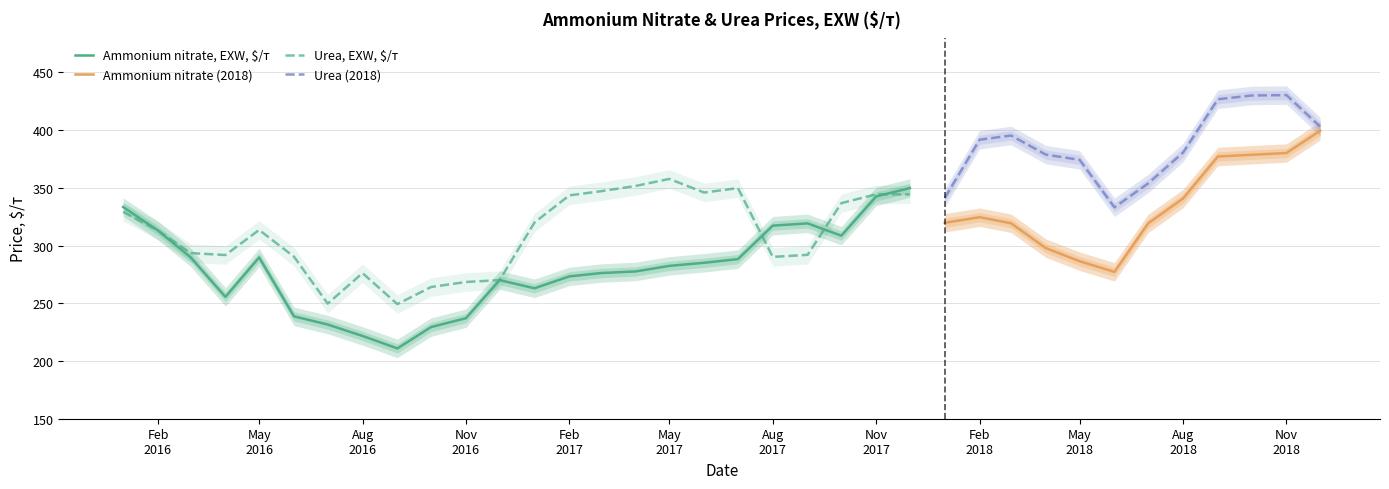

What is the difference between the highest and lowest values at 2016-03-01?

3.7